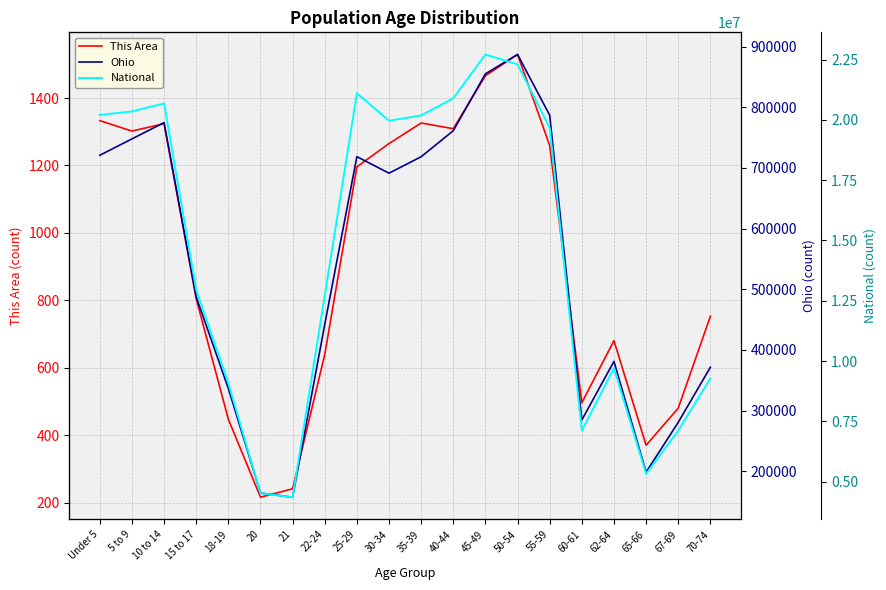

What are all the series names shown in the legend?

This Area, Ohio, National